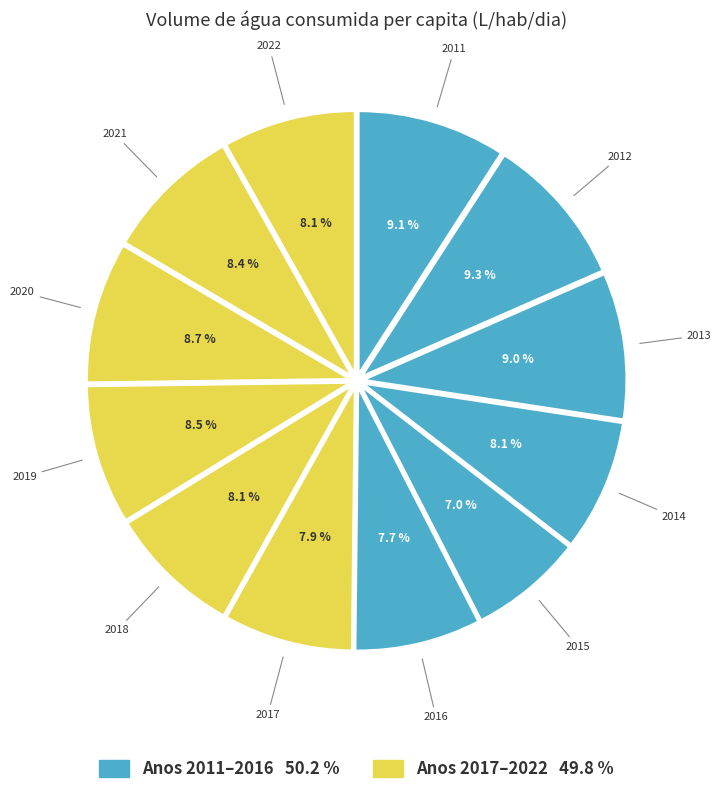

Which slice is the largest?

2012